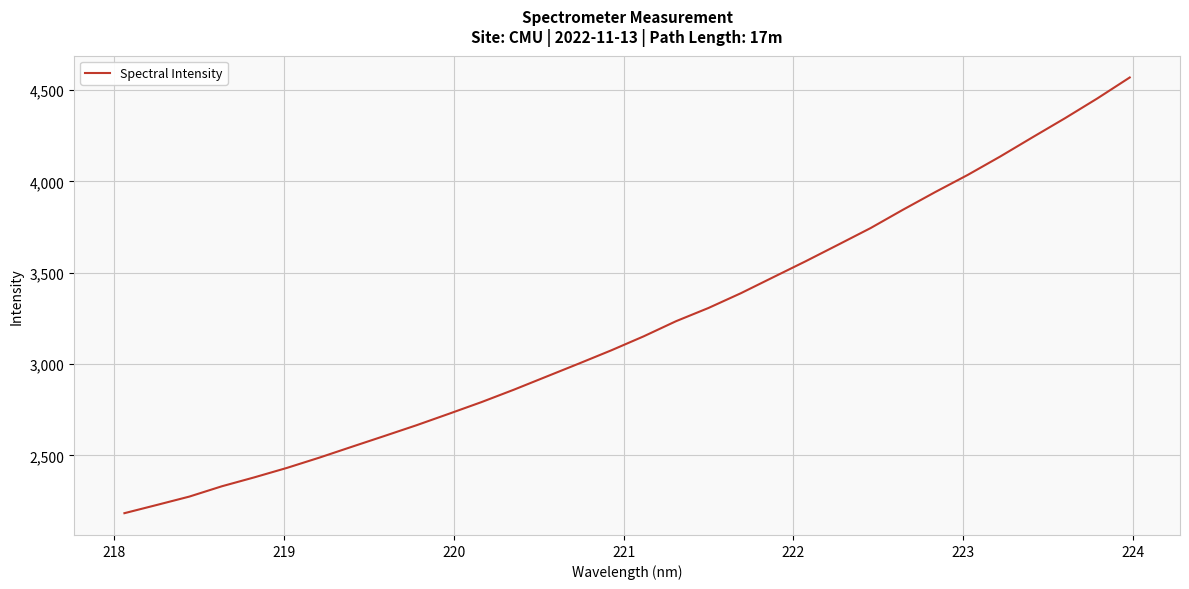

What is the greatest value displayed?

4569.4